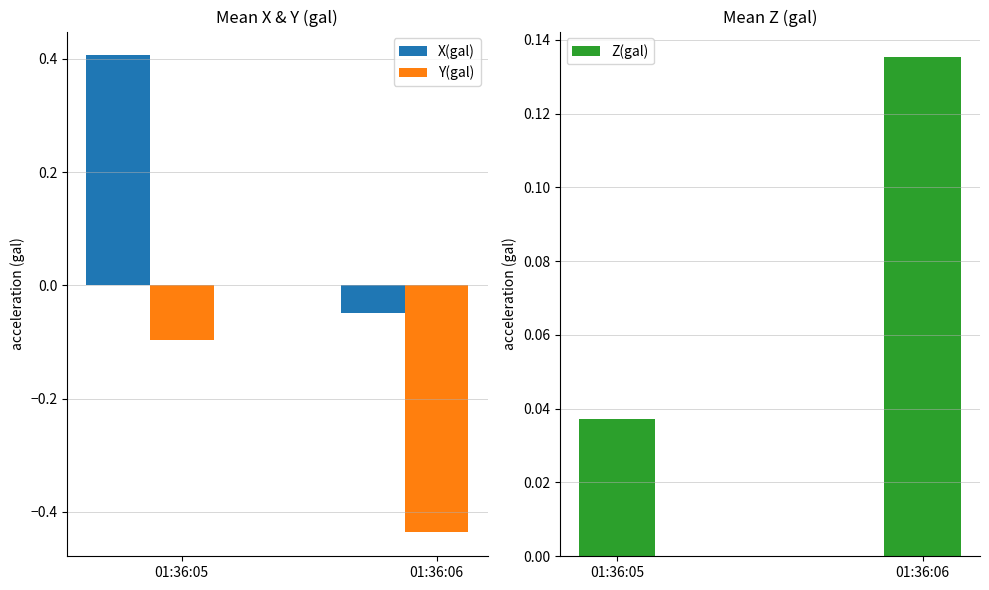

Between 01:36:06 and 01:36:05, which is larger?

01:36:05